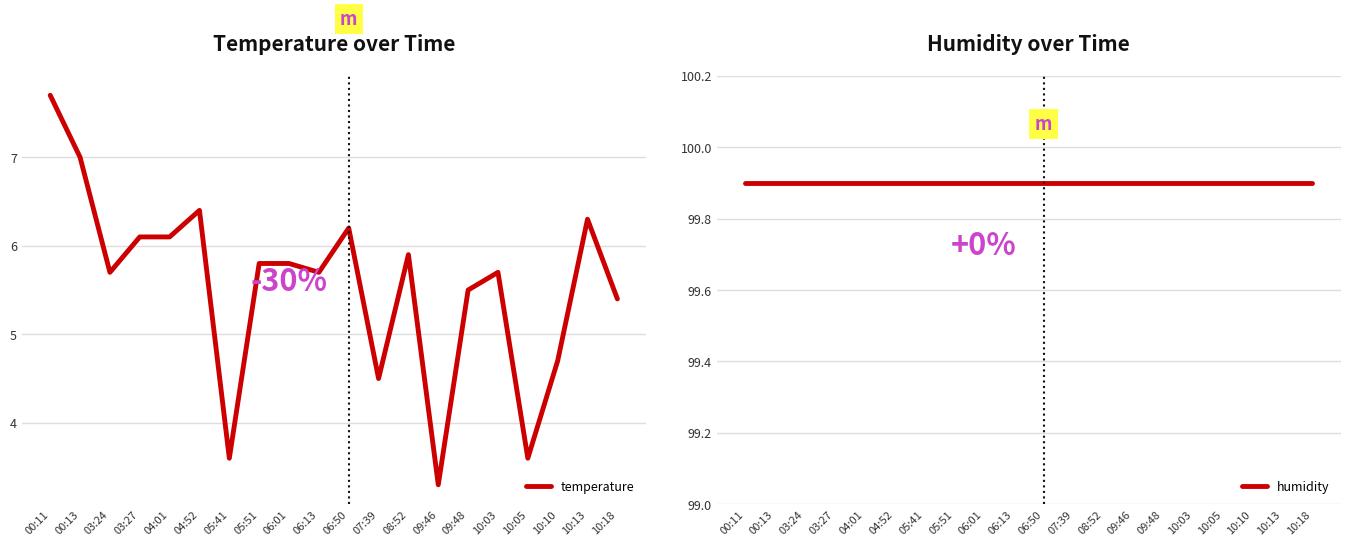

True or false: temperature and humidity cross at least once.

False